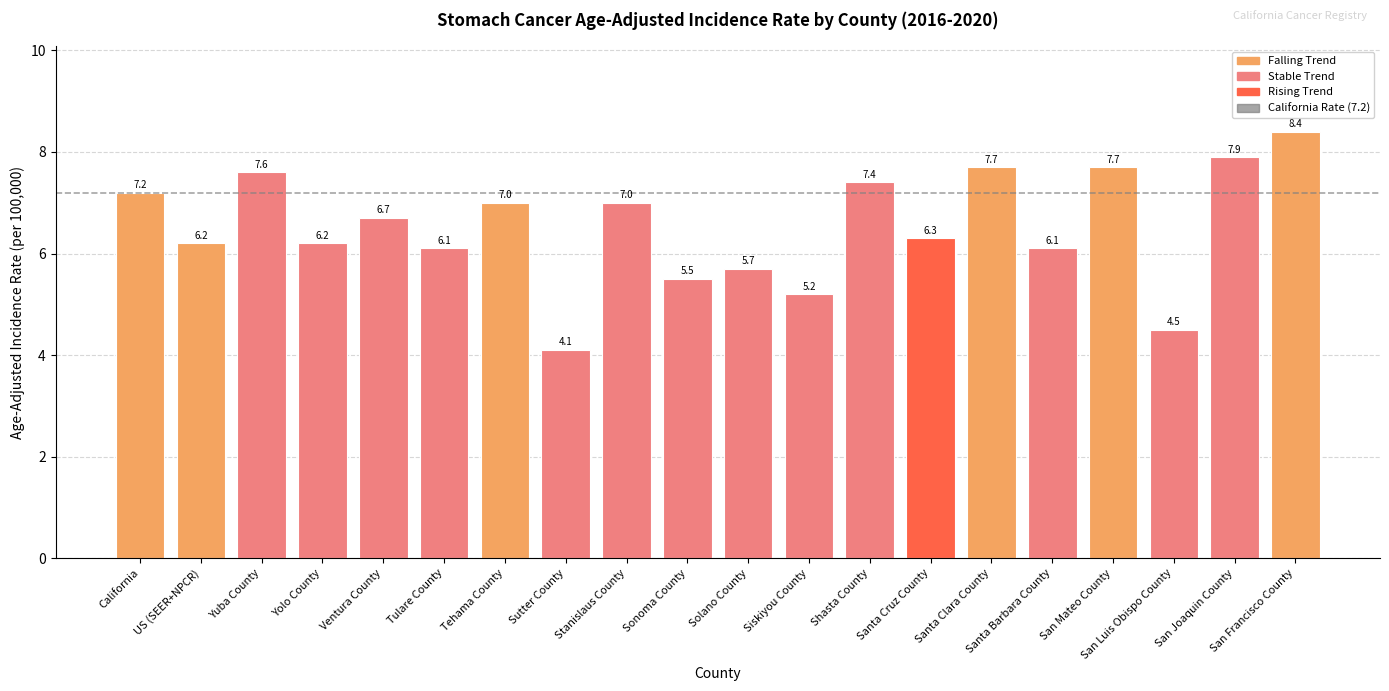

What is the maximum value shown in the chart?

8.4